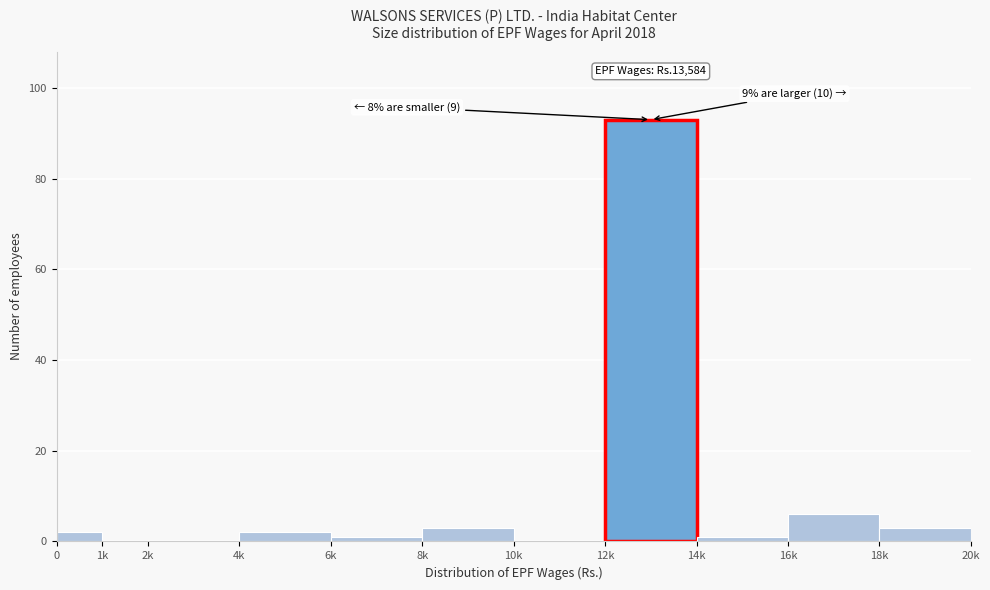

Reading left to right, list all the values displayed in this chart.

0=2	1k=0	2k=0	4k=2	6k=1	8k=3	10k=0	12k=93	14k=1	16k=6	18k=3